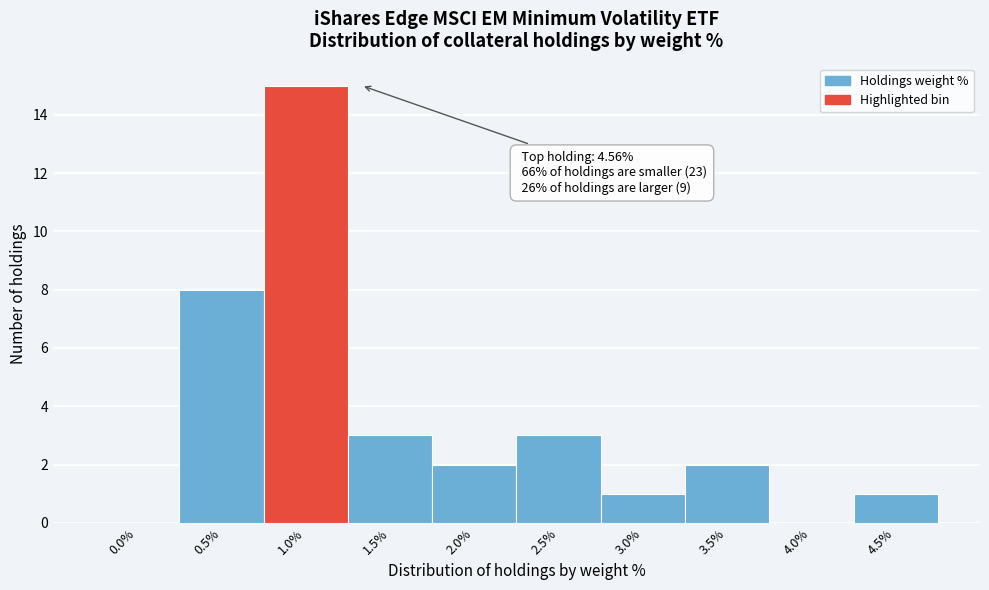

Reading right to left, extract all data points from this chart.

4.5%=1	4.0%=0	3.5%=2	3.0%=1	2.5%=3	2.0%=2	1.5%=3	1.0%=15	0.5%=8	0.0%=0